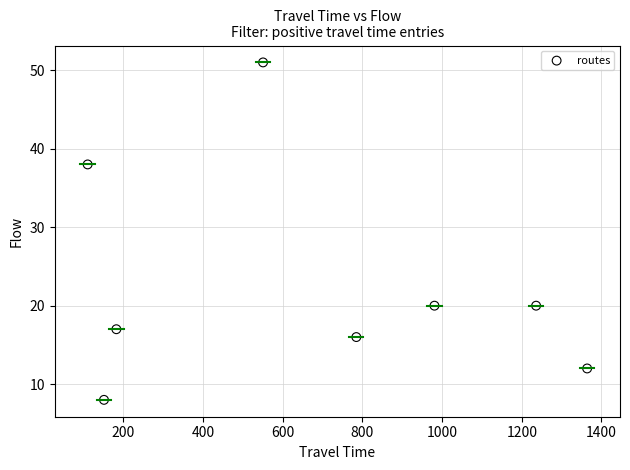

What is the average Y value?

23